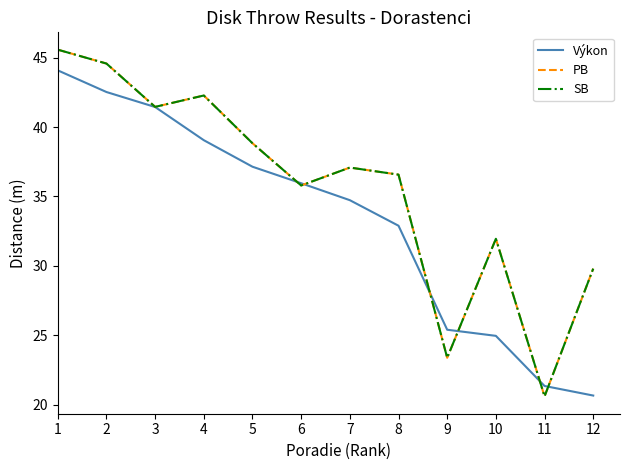

Does the chart display data point markers on the line(s)?

No